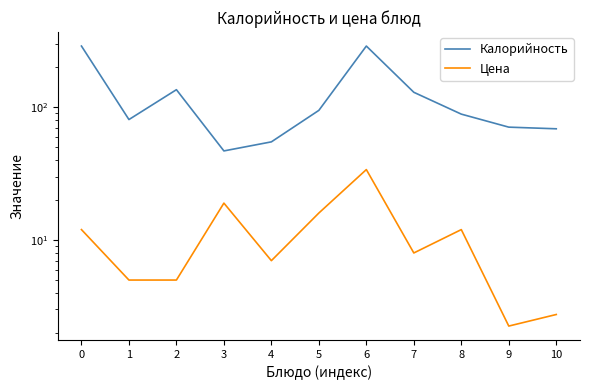

What are all the series names shown in the legend?

Калорийность, Цена